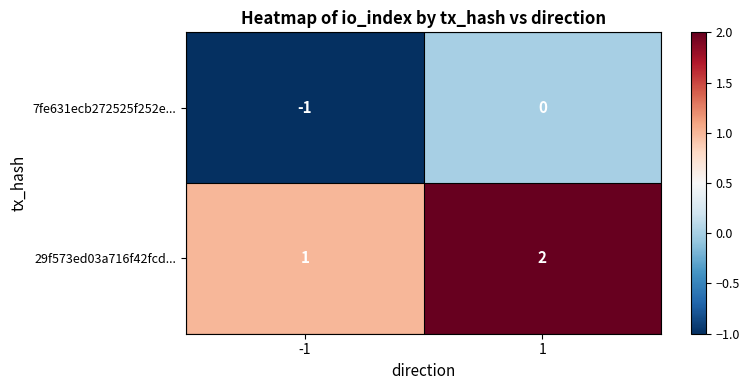

List the series in order of their overall mean, highest first.

29f573ed03a716f42fcd..., 7fe631ecb272525f252e...